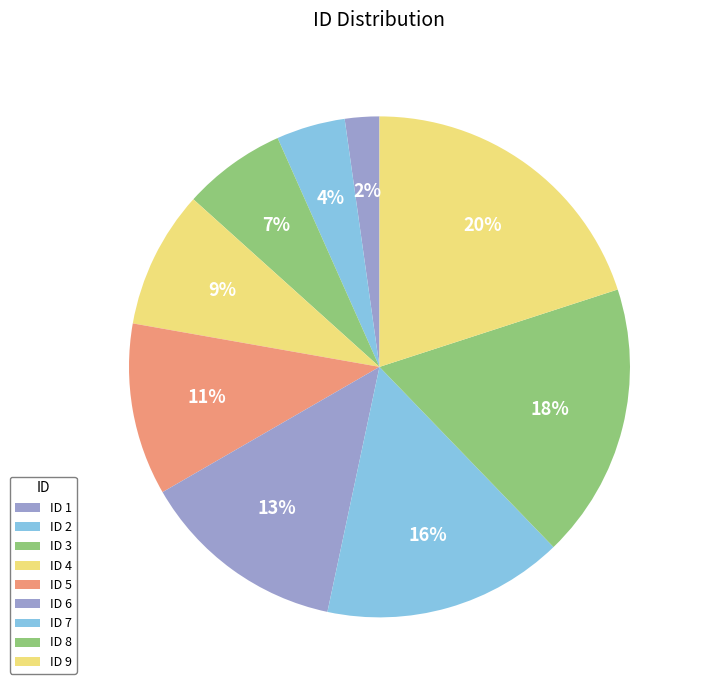

Count the number of slices in the pie.

9